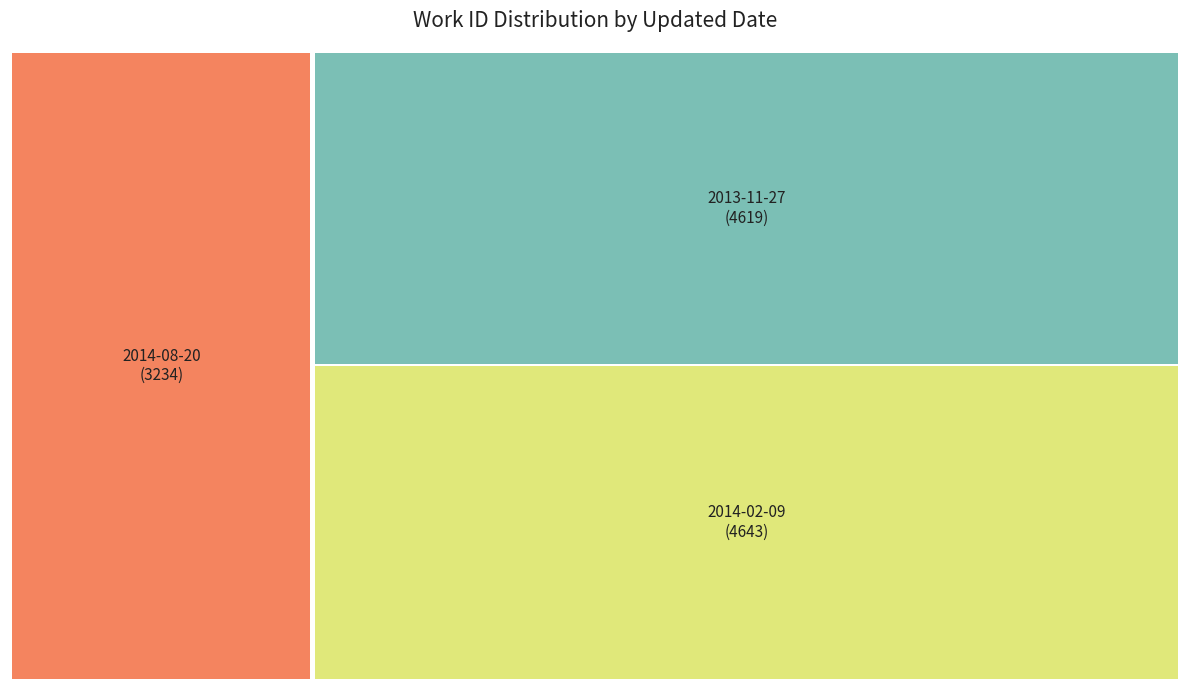

Rank the categories by value from highest to lowest.

2014-02-09, 2013-11-27, 2014-08-20